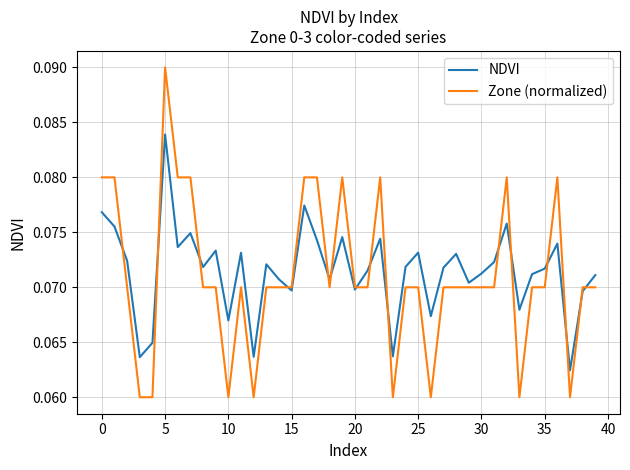

Rank the series by their maximum value, from lowest to highest.

NDVI, Zone (normalized)